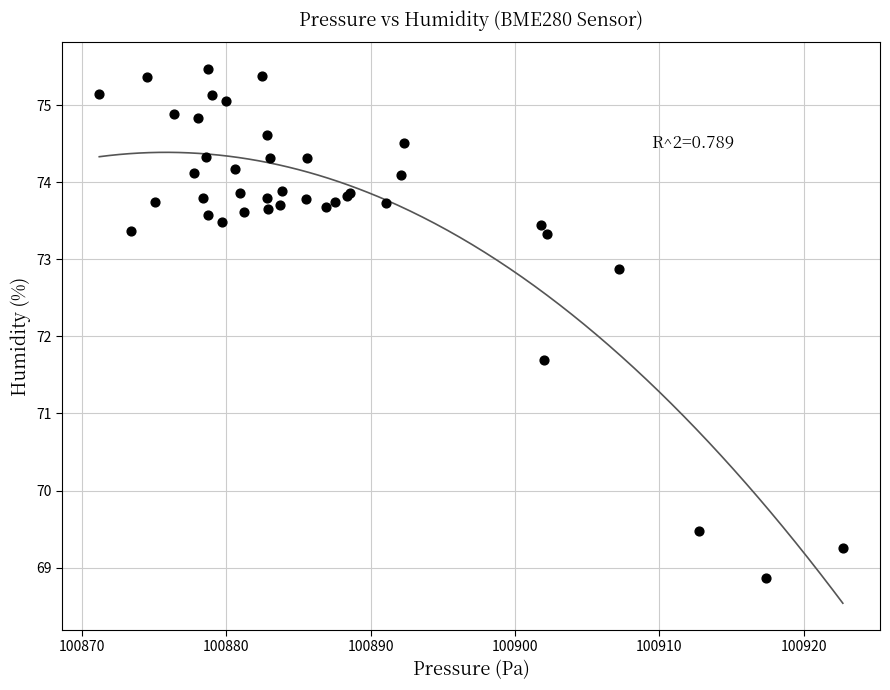

What Y value in the scatter plot is closest to 72?

71.7